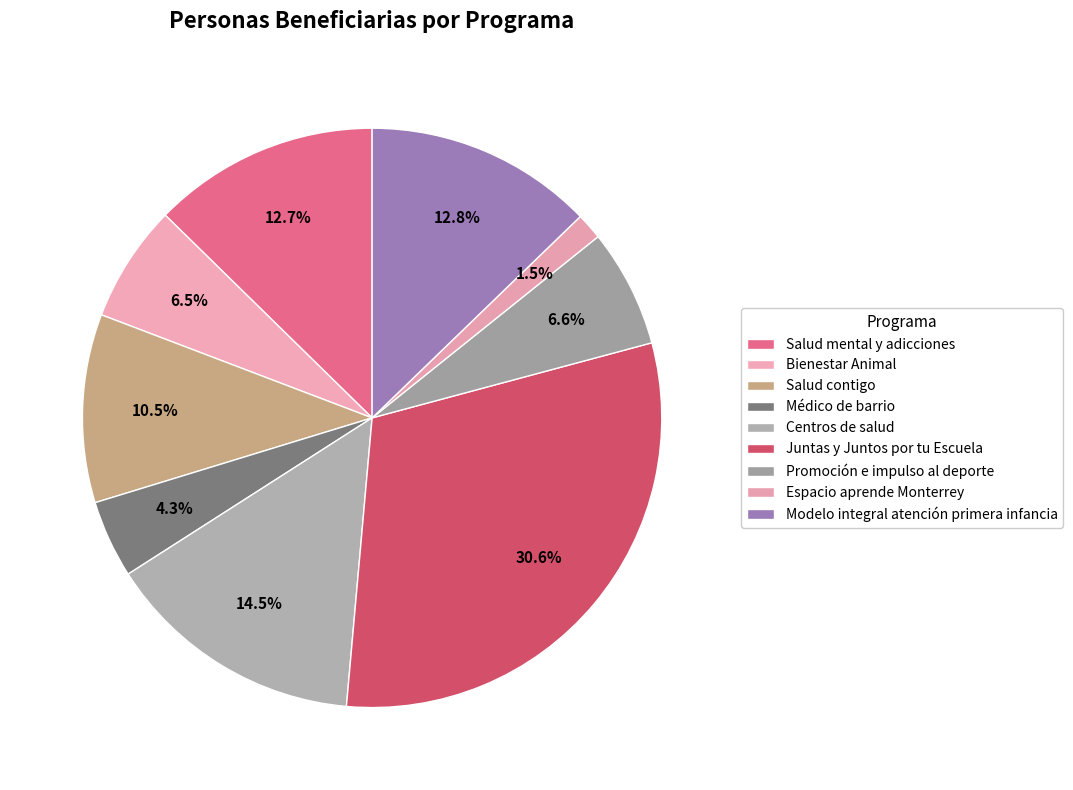

Count the number of slices in the pie.

9